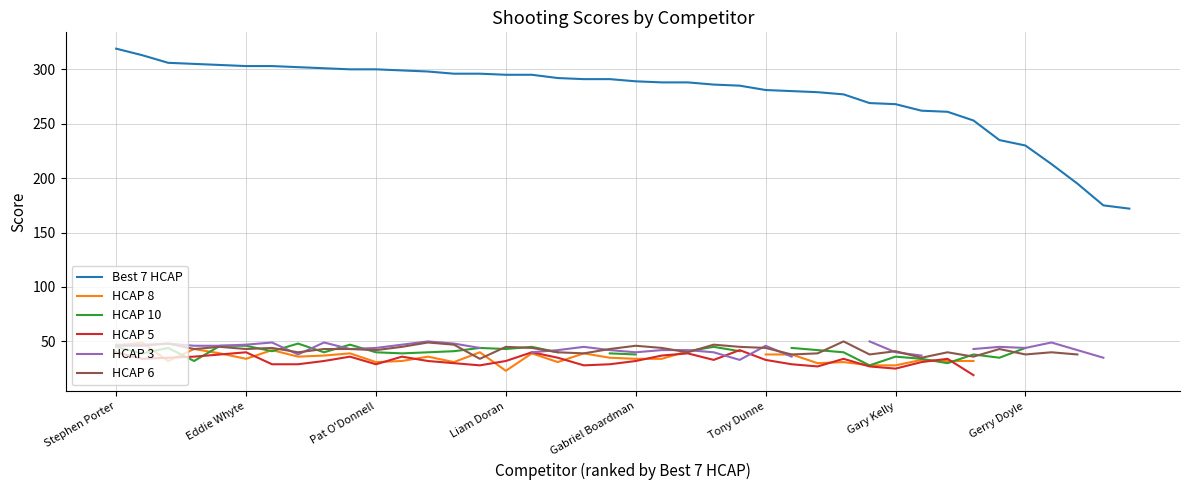

Is it true that HCAP 8 equals 12.0 at 38?

False